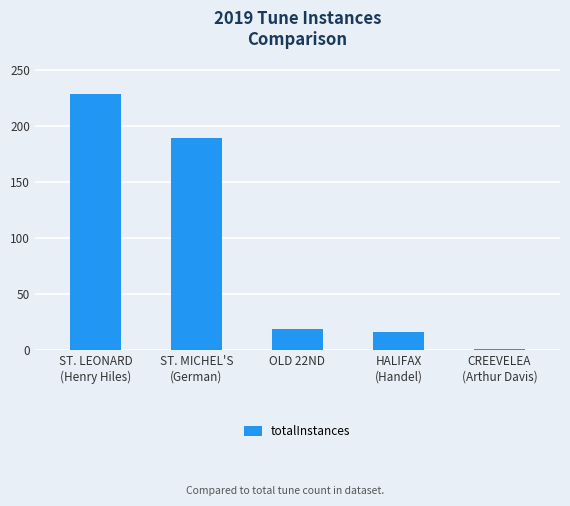

What is the ratio of the value at OLD 22ND to the value at CREEVELEA
(Arthur Davis)?

19.0